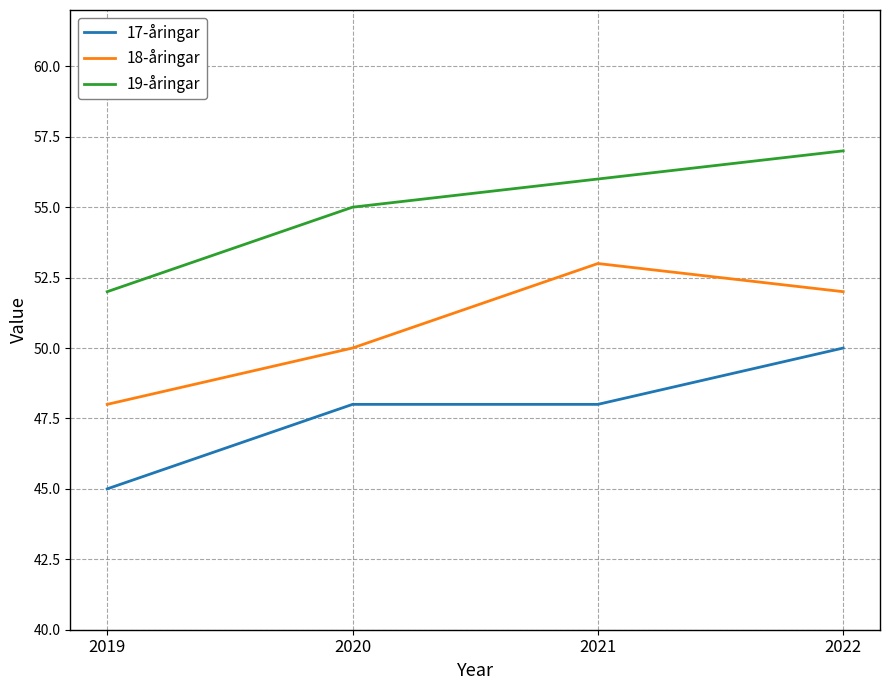

What is the smallest value displayed?

45